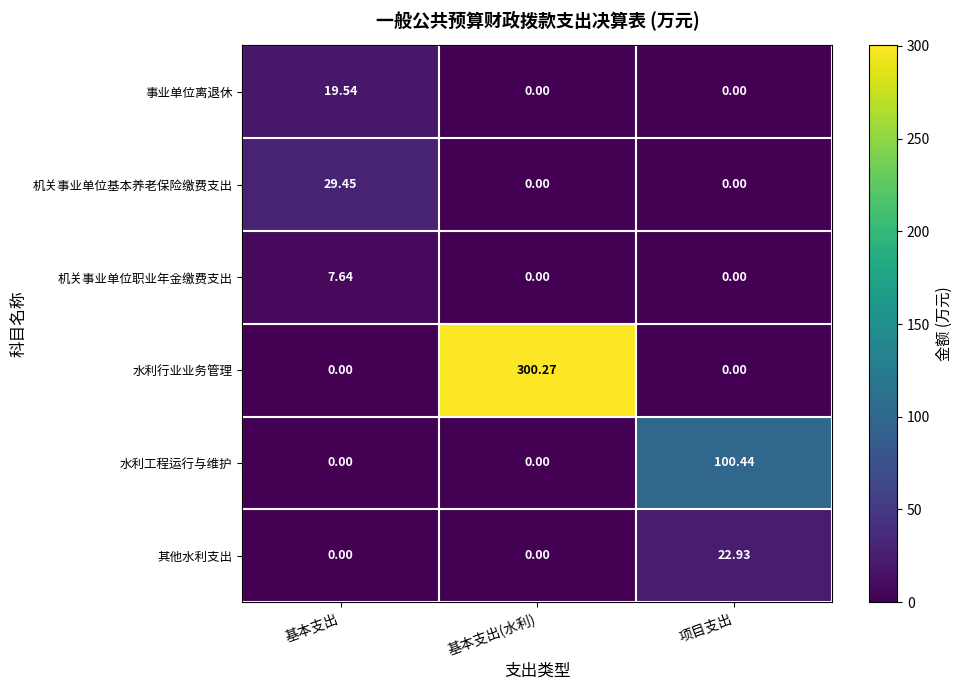

Between 基本支出 and 基本支出(水利), which series saw the biggest shift?

水利行业业务管理